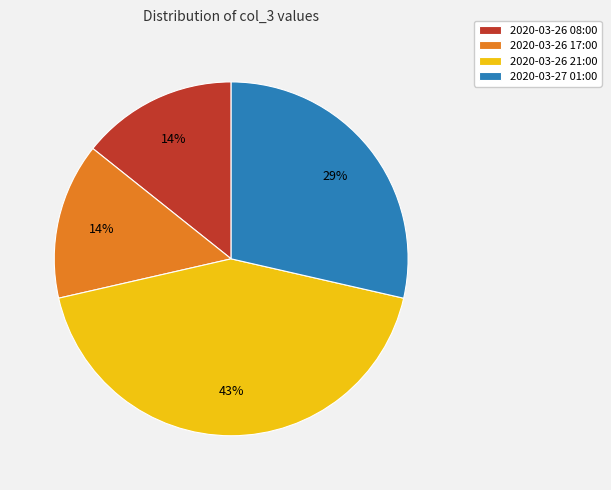

To the nearest percent, what is the average slice percentage?

25%